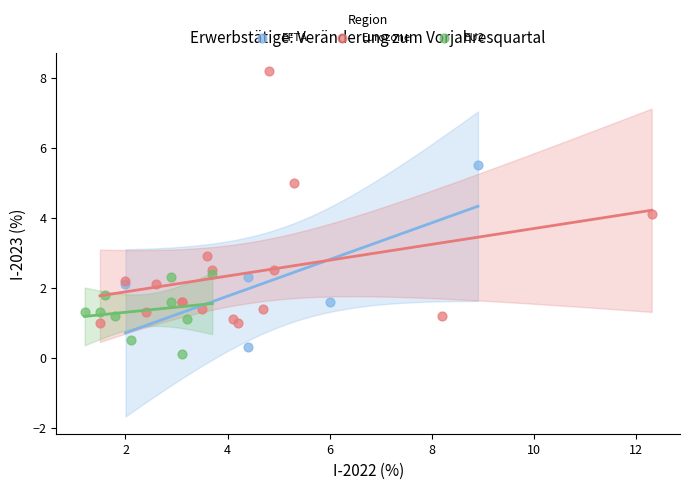

Which series contains the highest Y value?

Eurozone